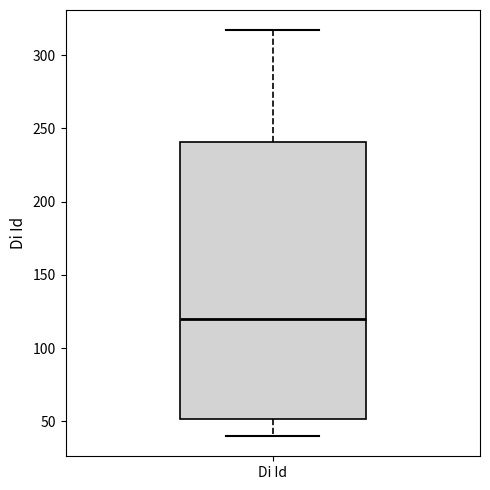

Where does the lower whisker of the box for Di Id end on the y-axis? The values are not printed on the chart, so give them approximately, as read against the axis.

40